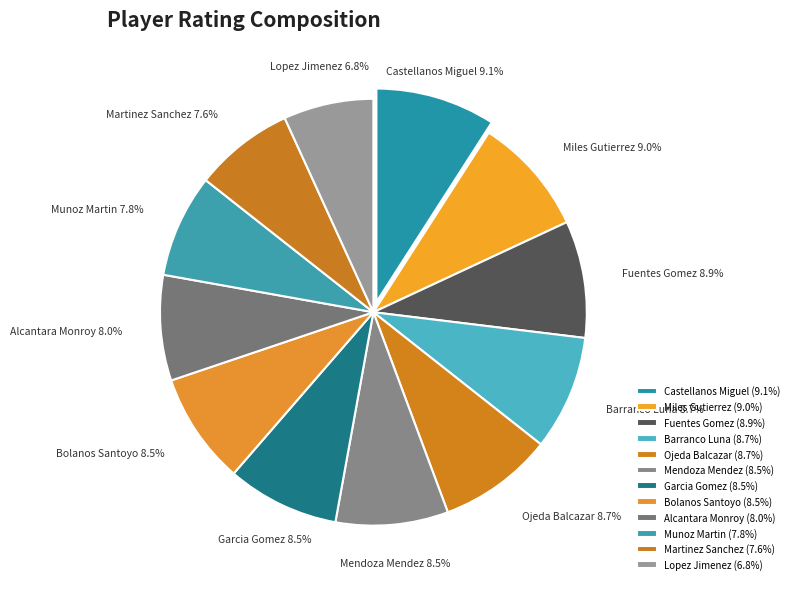

What portion of the pie excludes Alcantara Monroy?

92.0%